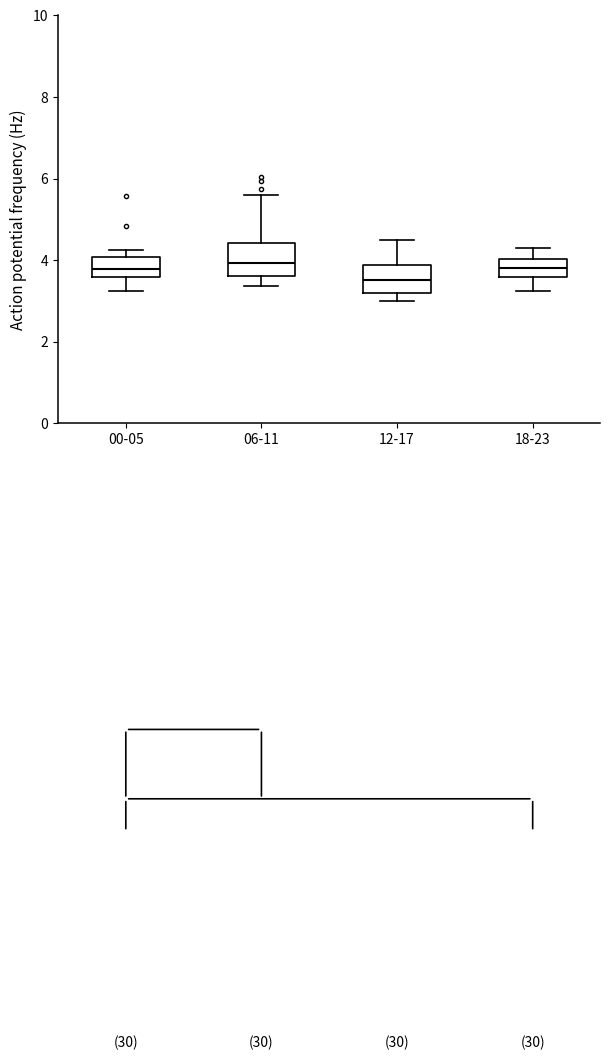

Reading left to right, read every box against the y-axis: the position of its median line, the range the box covers, and the ends of its whiskers. The values are not printed on the chart, so give them approximately, as read against the axis.

00-05: median 3.8, box 3.6 to 4.0, whiskers 3.2 to 4.2
06-11: median 4.0, box 3.6 to 4.4, whiskers 3.4 to 5.6
12-17: median 3.6, box 3.2 to 3.8, whiskers 3.0 to 4.6
18-23: median 3.8, box 3.6 to 4.0, whiskers 3.2 to 4.4